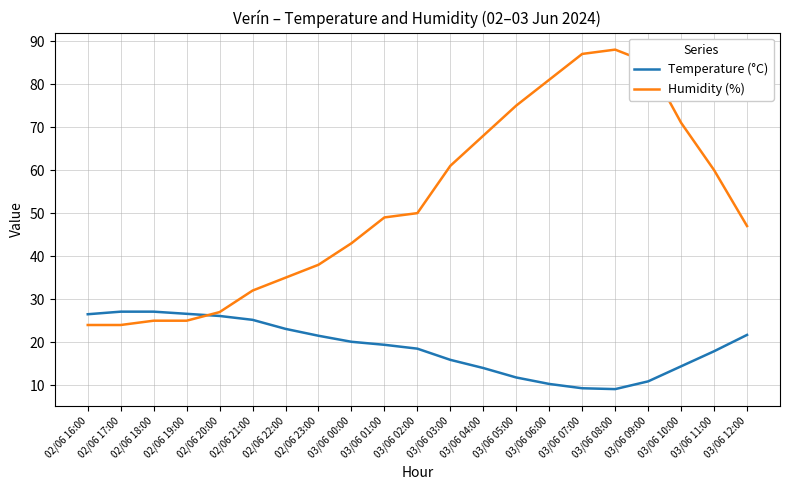

Which series has the largest range (max minus min)?

Humidity (%)